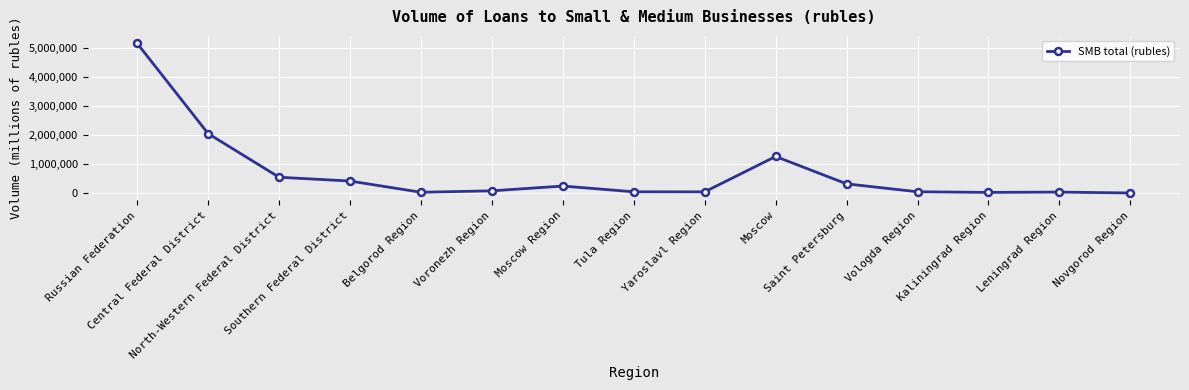

What value does the data have at Southern Federal District, to the nearest 10?

420700